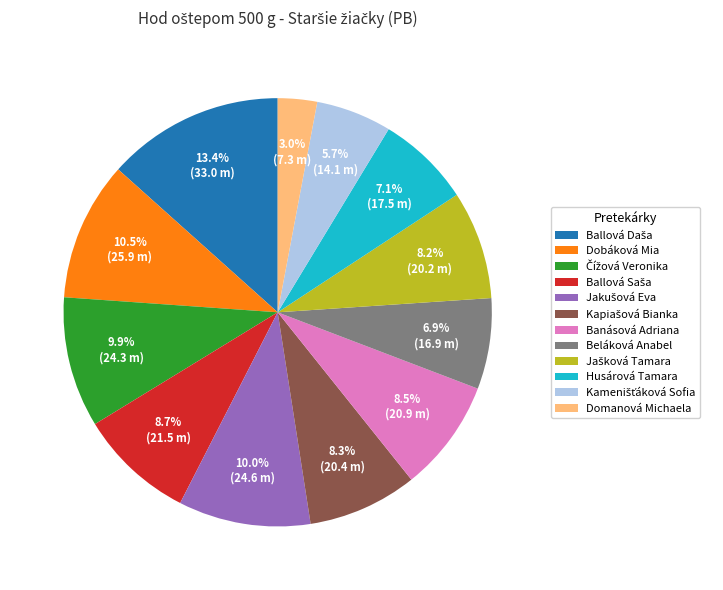

To the nearest percent, what is the average slice percentage?

8%